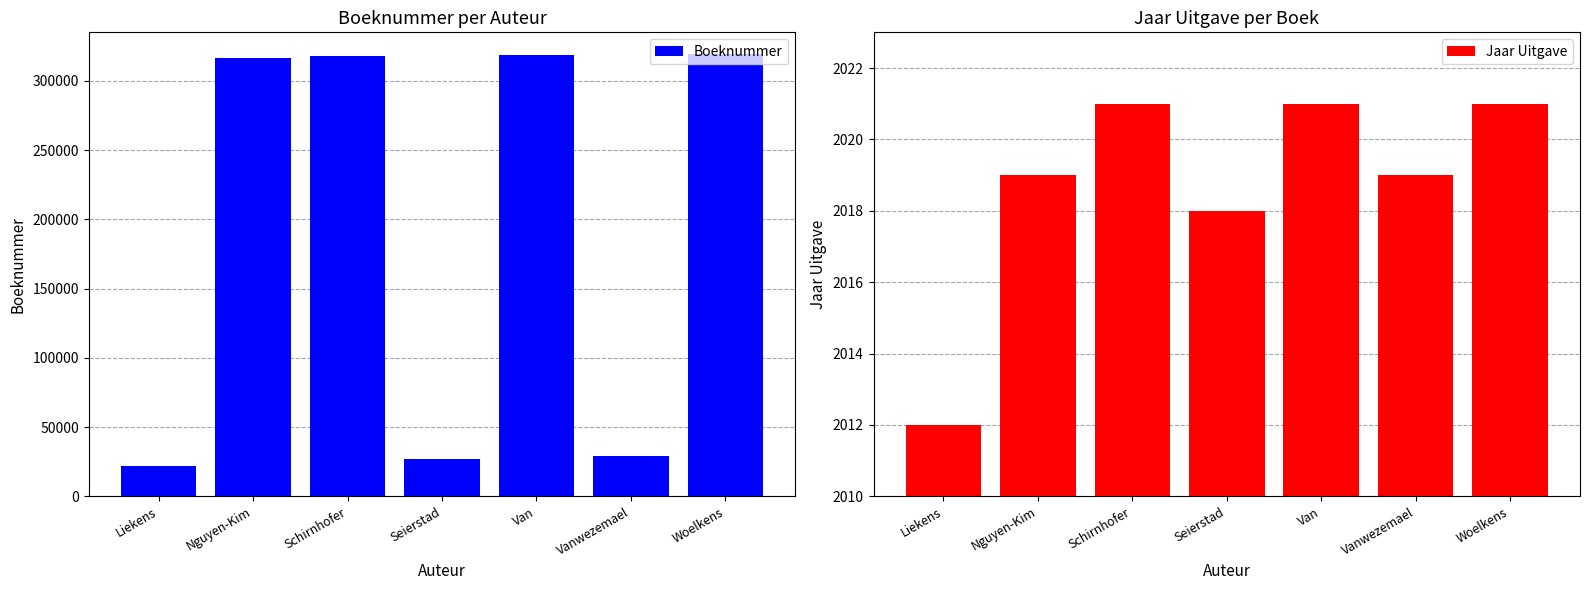

Does the chart contain any negative values?

No